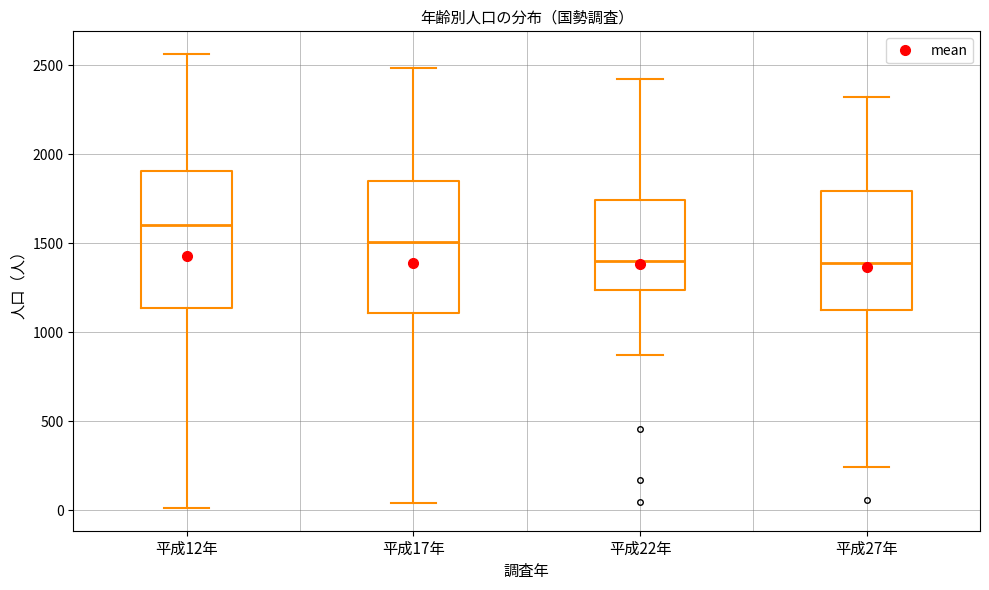

Reading left to right, read every box against the y-axis: the position of its median line, the range the box covers, and the ends of its whiskers. The values are not printed on the chart, so give them approximately, as read against the axis.

平成12年: median 1600, box 1150 to 1900, whiskers 0 to 2550
平成17年: median 1500, box 1100 to 1850, whiskers 50 to 2500
平成22年: median 1400, box 1250 to 1750, whiskers 850 to 2400
平成27年: median 1400, box 1150 to 1800, whiskers 250 to 2300